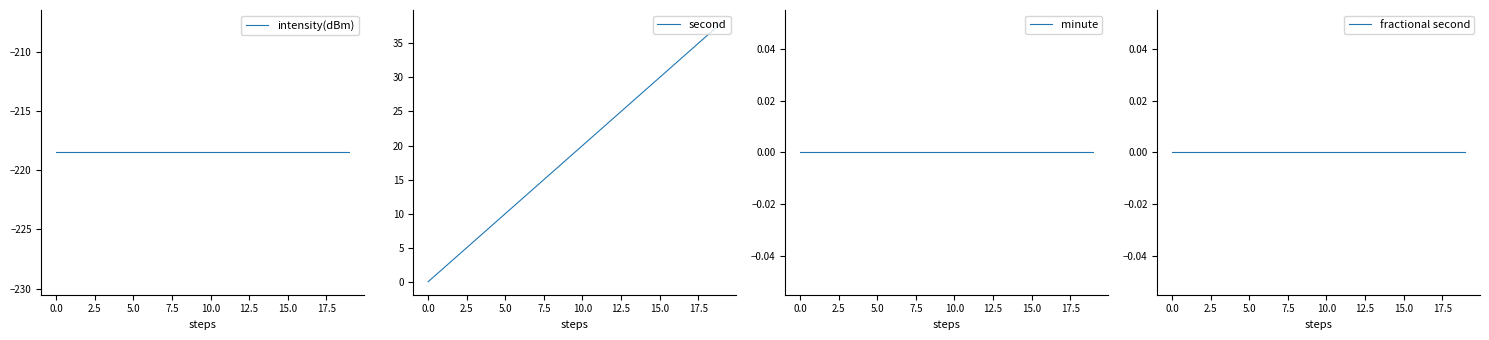

What is the label of the 9th point from the right?

11